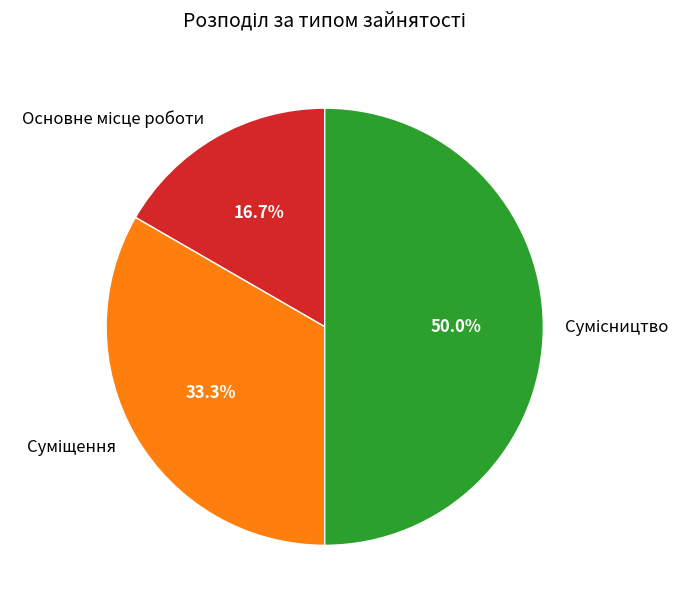

To the nearest percent, what portion does Сумісництво represent?

50%